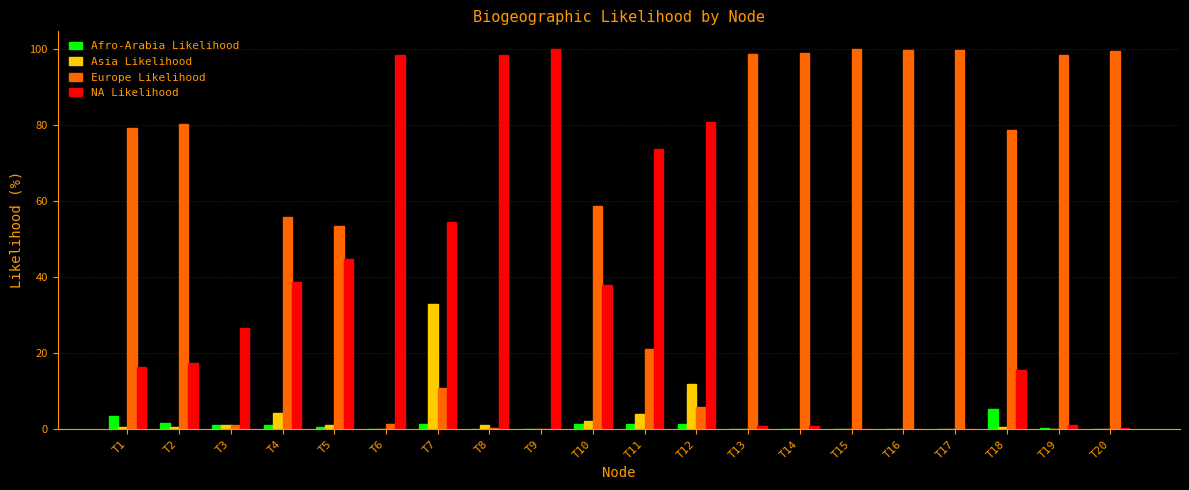

Is the value of Afro-Arabia Likelihood at T1 greater than the value of Europe Likelihood at T14?

No